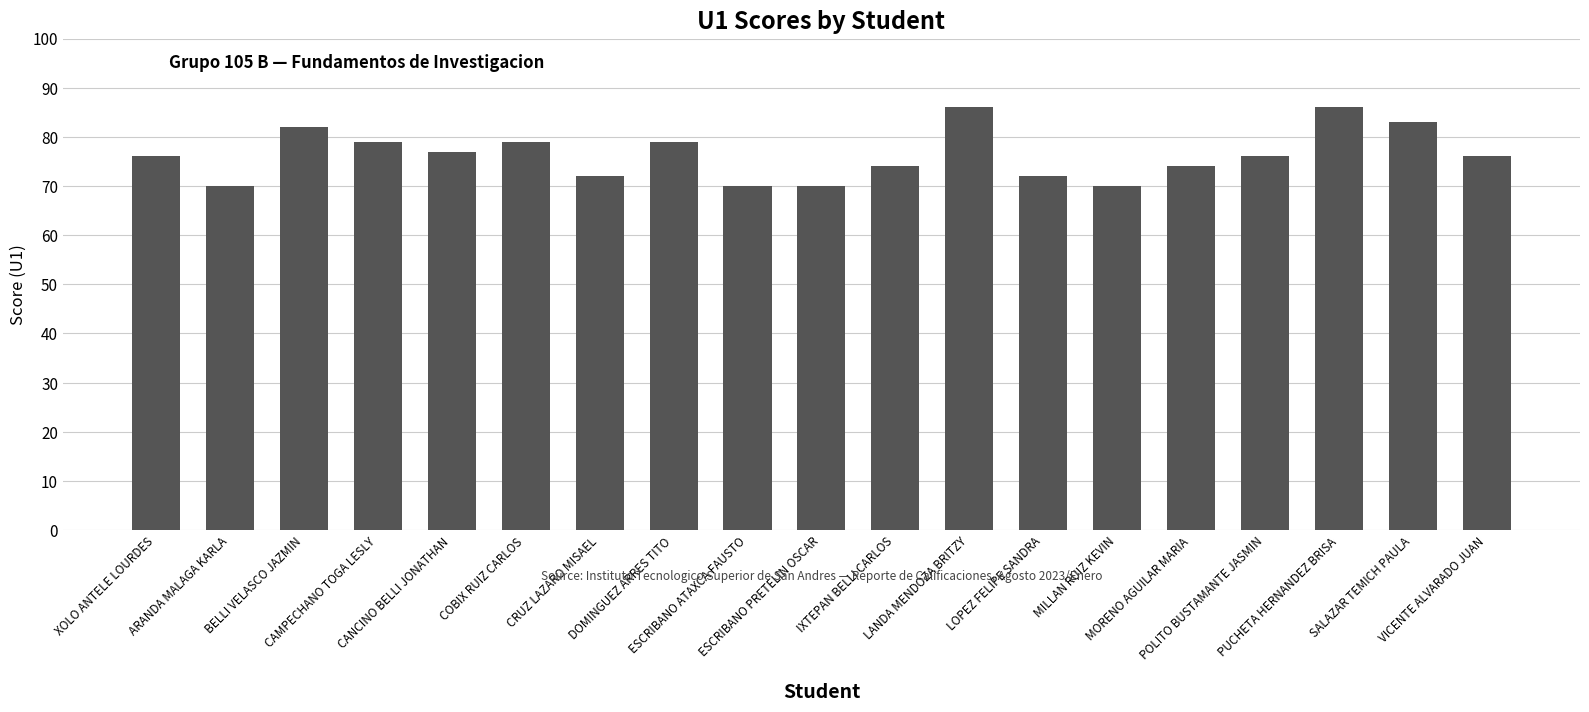

What is the change in value from MILLAN RUIZ KEVIN to SALAZAR TEMICH PAULA?

+13